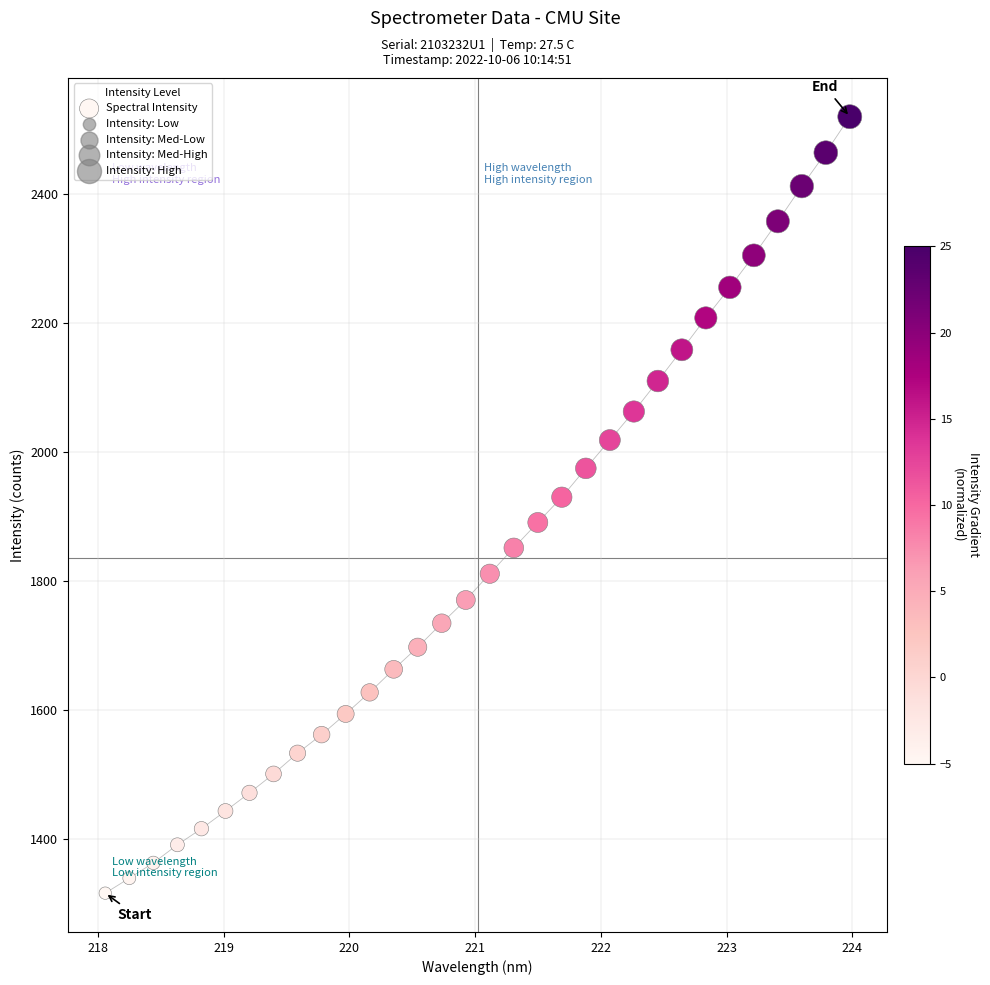

What is the range of Y values (max minus min)?

1205.3